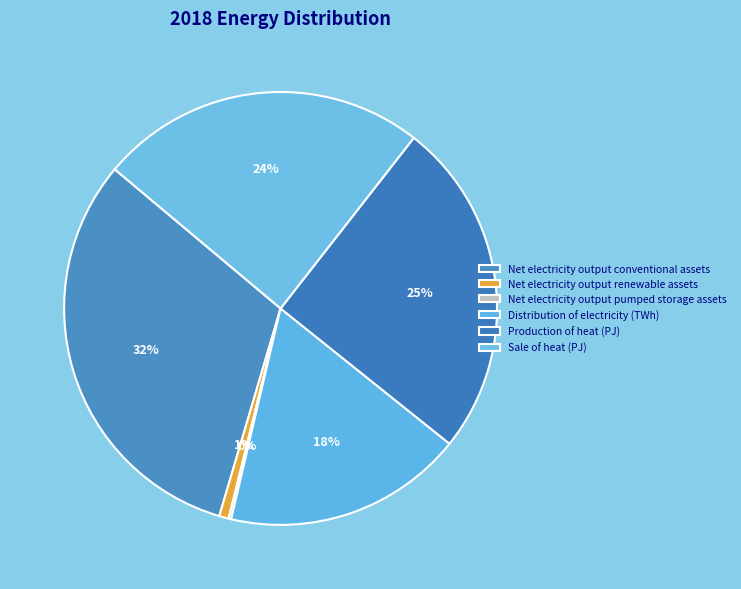

Does Distribution of electricity (TWh) account for over 50% of the chart?

No